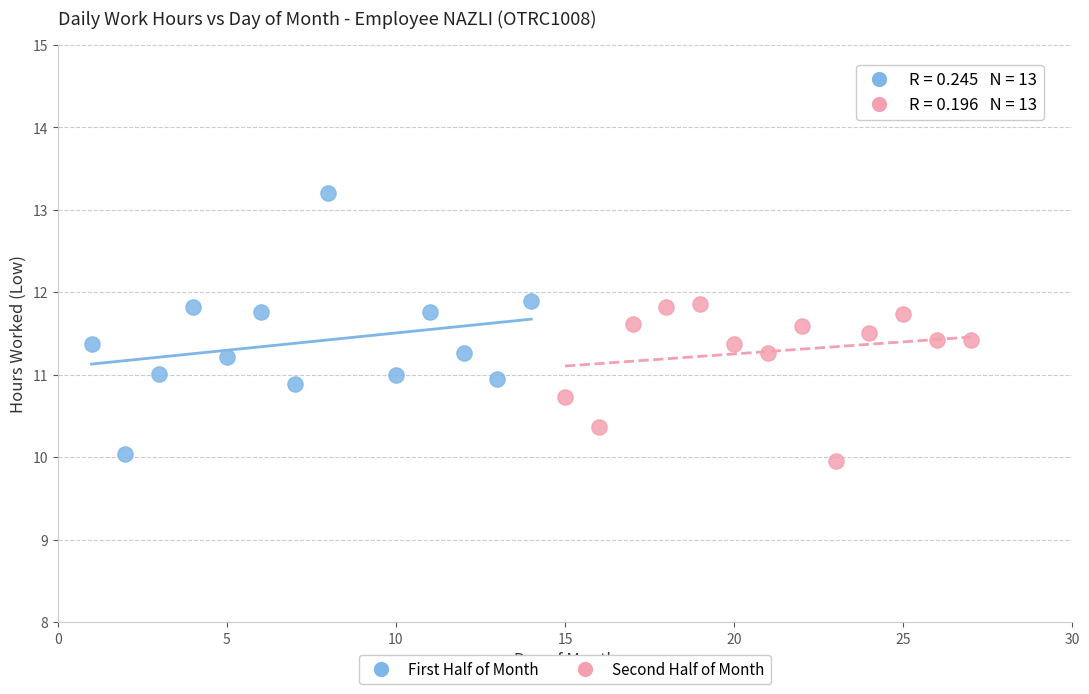

Which series reaches the maximum Y coordinate?

First Half of Month